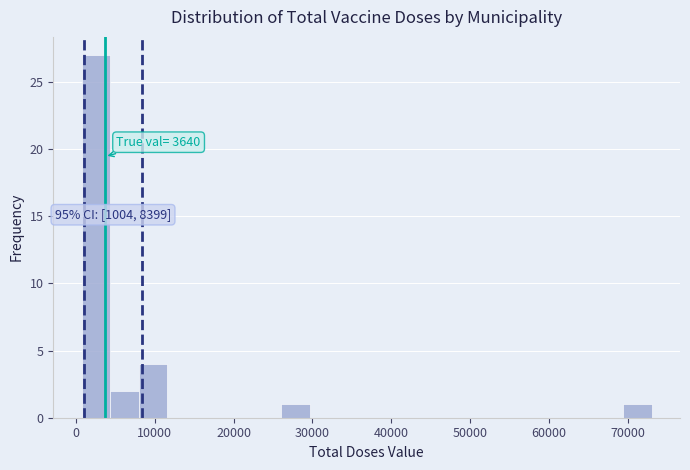

Read against the x-axis, roughly where is the centre of the tallest bar?

3000